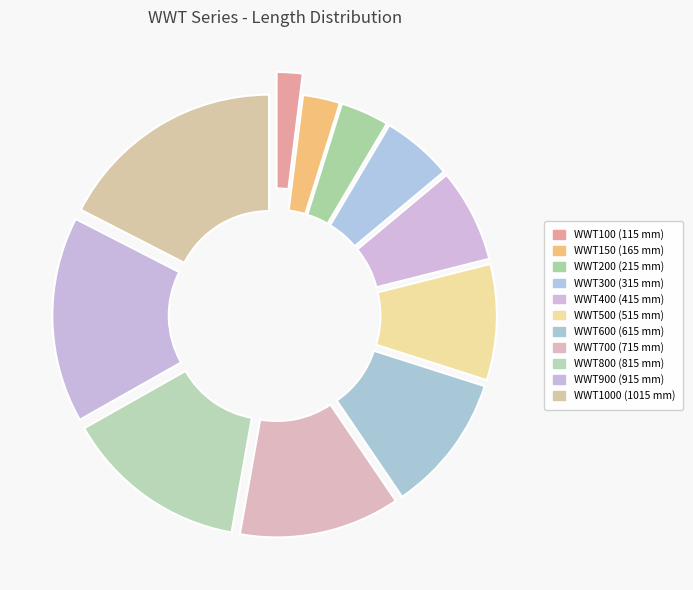

To the nearest percent, what is the difference between the largest and smallest slice percentages?

15%